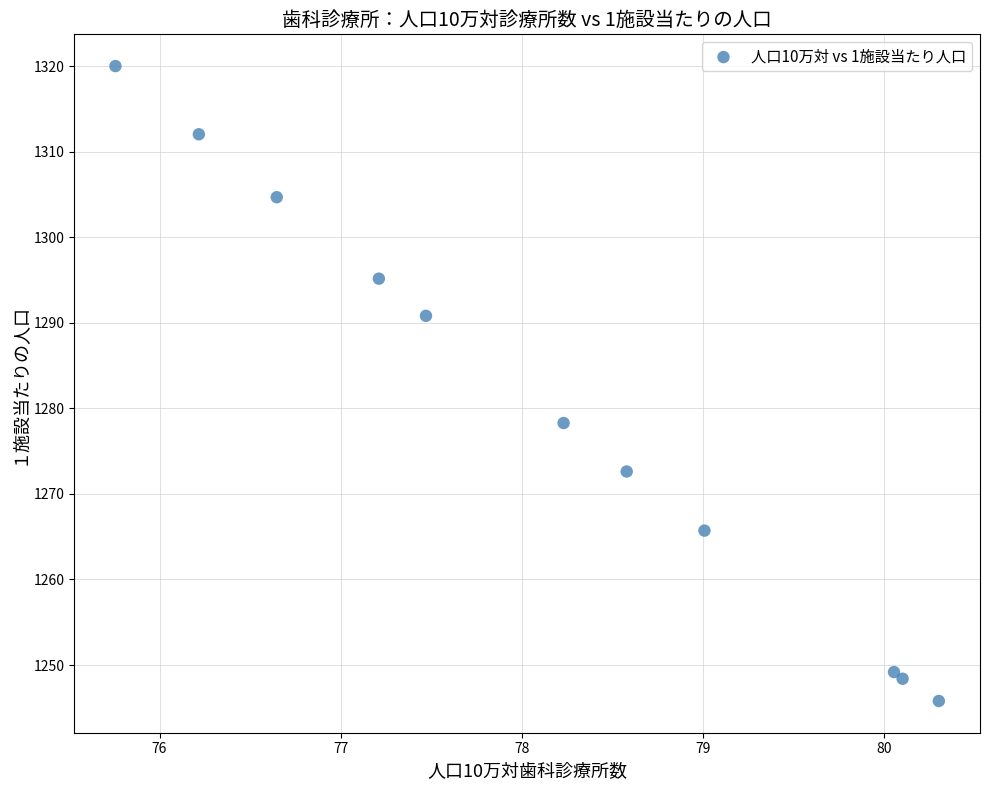

What Y value in the scatter plot is closest to 1282?

1278.3